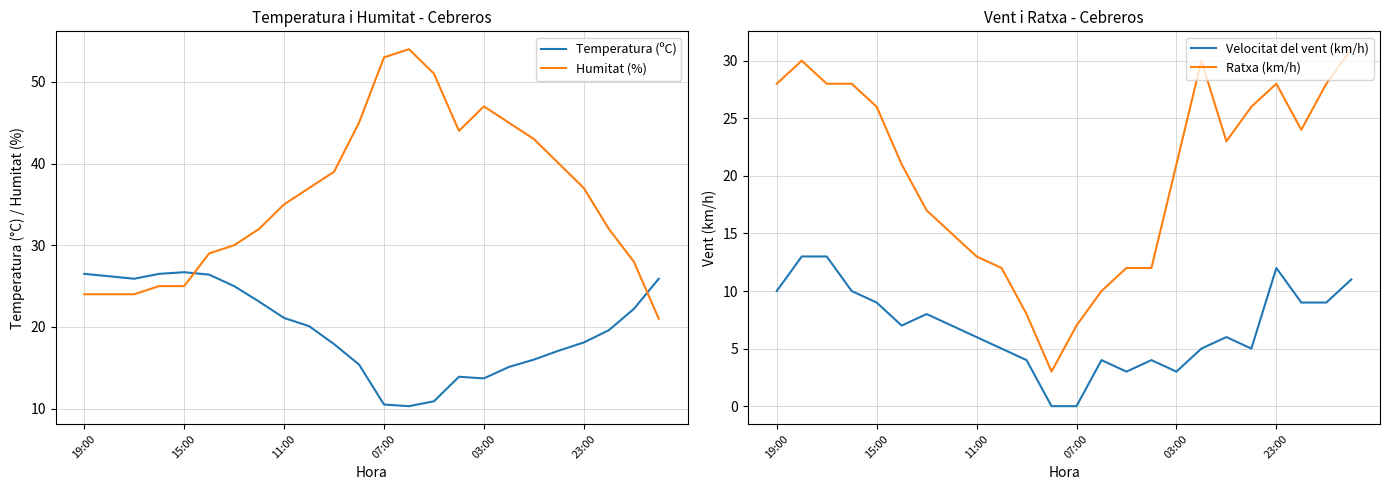

What is the lowest value of the Temperatura (ºC) series?

10.3